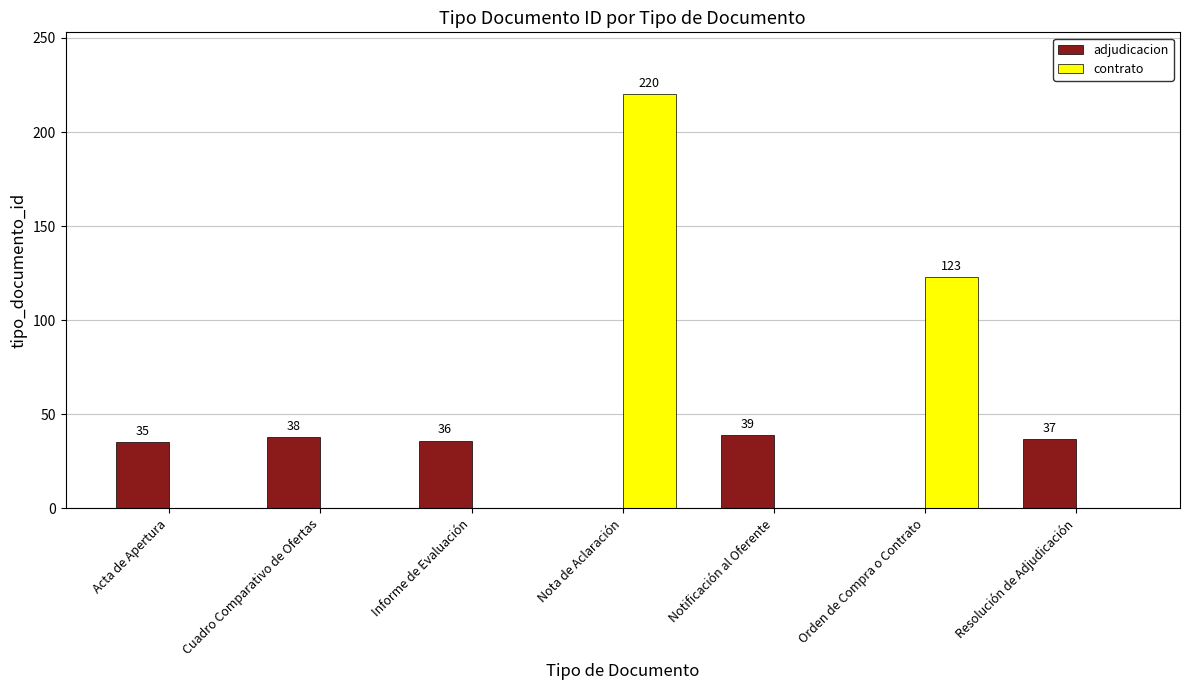

What is the sum of all adjudicacion values?

185